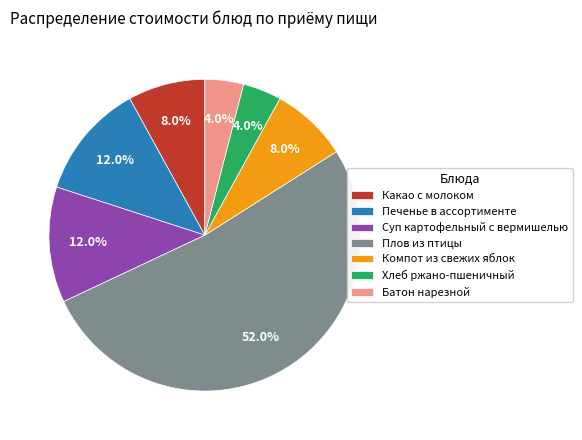

What is the largest slice in the pie chart?

Плов из птицы